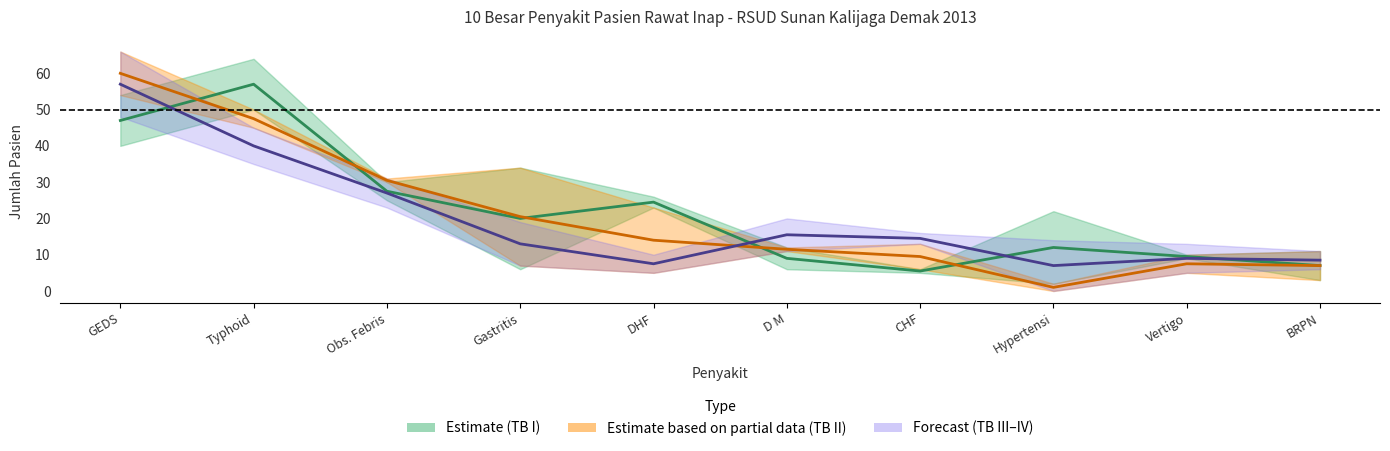

Reading right to left, list all the values displayed in this chart.

Estimate (TB I–II mid): BRPN=7.0	Vertigo=9.5	Hypertensi=12.0	CHF=5.5	D M=9.0	DHF=24.5	Gastritis=20.0	Obs. Febris=27.5	Typhoid=57.0	GEDS=47.0
Estimate based on partial data (TB II–III mid): BRPN=7.0	Vertigo=7.5	Hypertensi=1.0	CHF=9.5	D M=11.5	DHF=14.0	Gastritis=20.5	Obs. Febris=30.5	Typhoid=47.5	GEDS=60.0
Forecast (TB III–IV mid): BRPN=8.5	Vertigo=9.0	Hypertensi=7.0	CHF=14.5	D M=15.5	DHF=7.5	Gastritis=13.0	Obs. Febris=27.0	Typhoid=40.0	GEDS=57.0